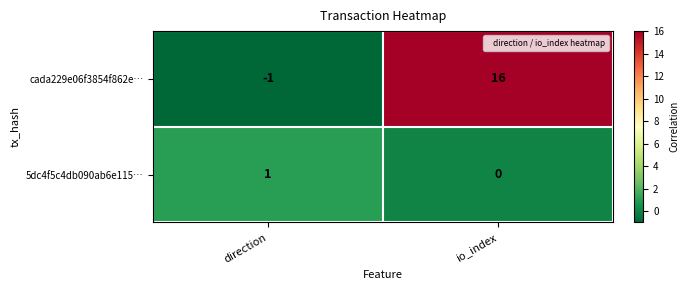

What is the difference between the highest and lowest values at direction?

2